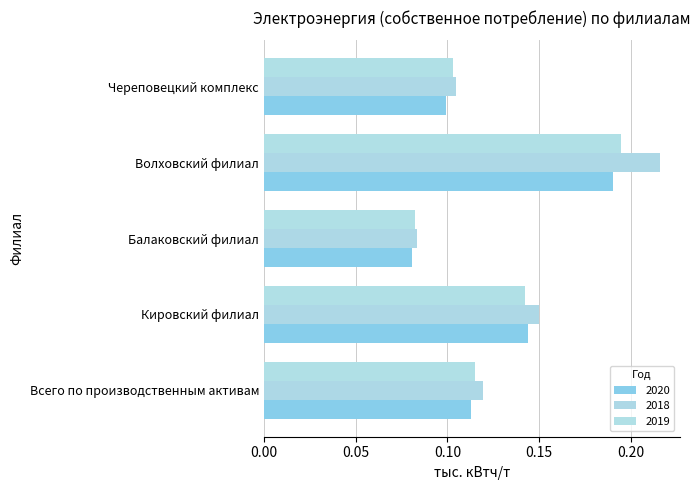

Count the 2018 values in the range 0 to 1.

5